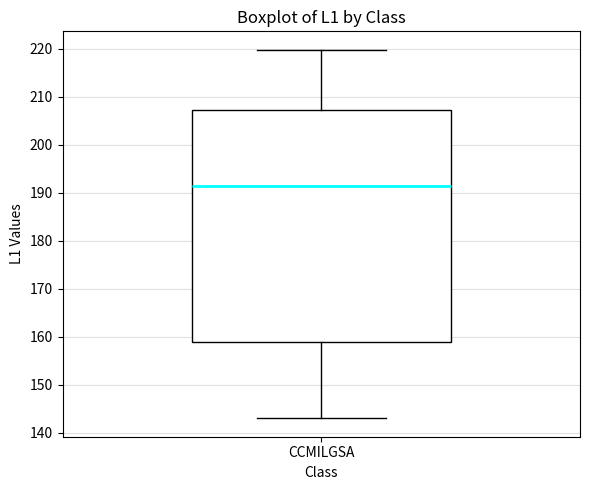

Transcribe this box plot: give where the median line is, the range the box spans, and where the two whiskers end, as read against the y-axis. The values are not printed on the chart, so give them approximately, as read against the axis.

median 191, box 159 to 207, whiskers 143 to 220